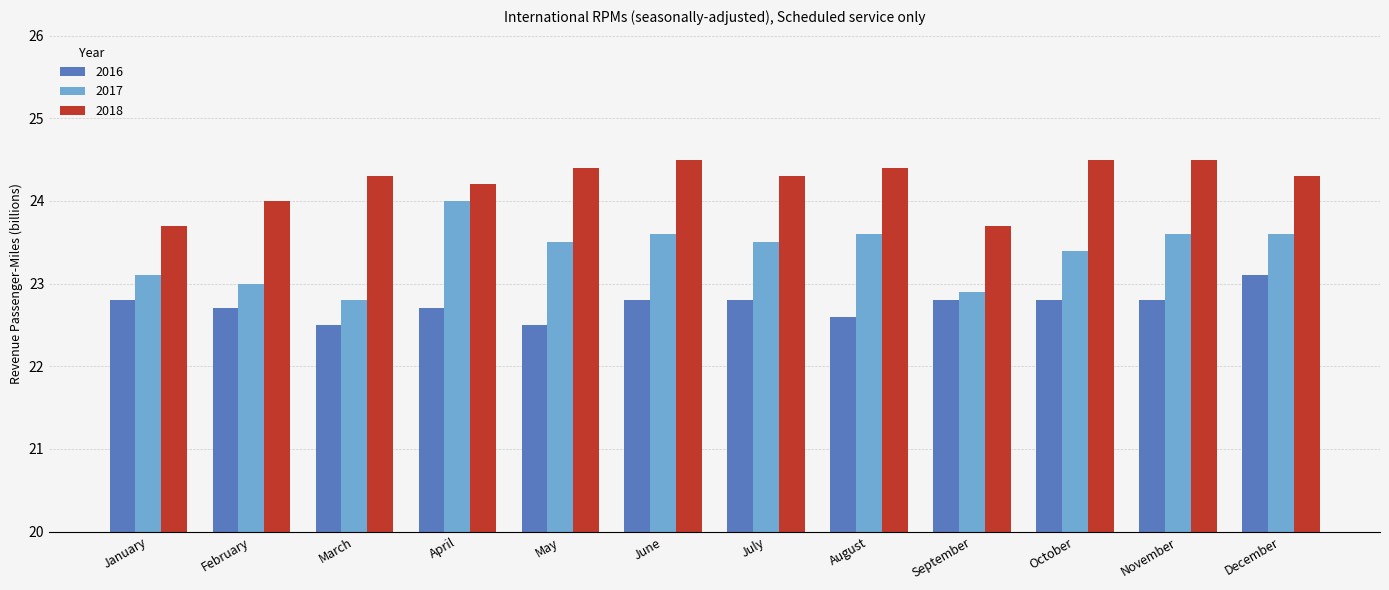

How many groups of bars are there?

12